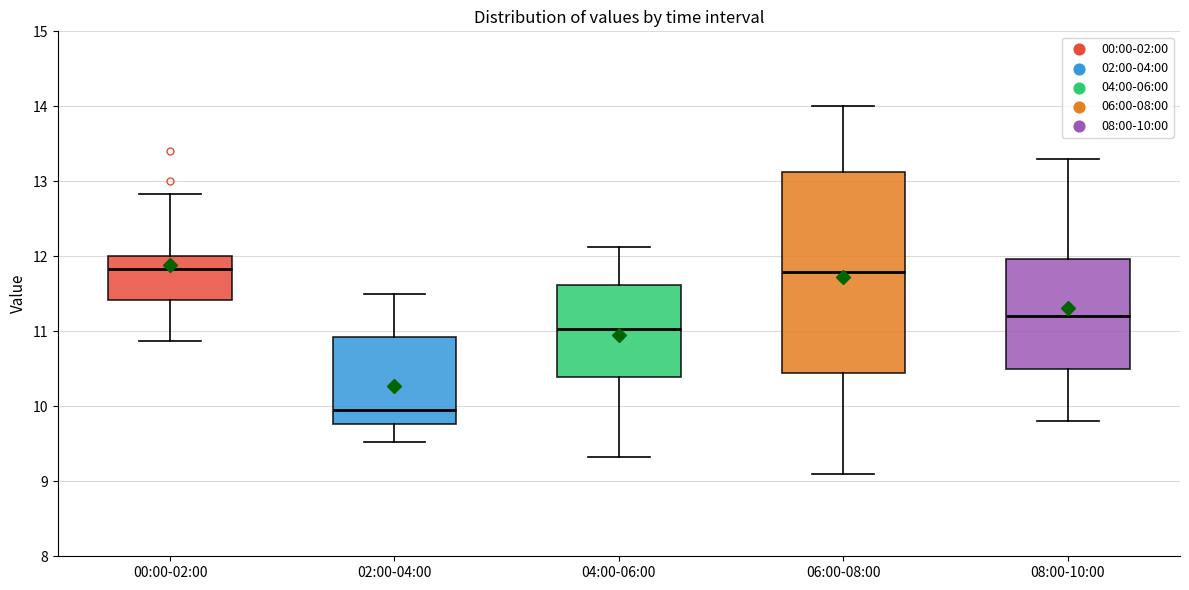

Reading left to right, transcribe this box plot: for each box, give where its median line is, the range the box spans, and where its two whiskers end, as read against the y-axis. The values are not printed on the chart, so give them approximately, as read against the axis.

00:00-02:00: median 11.8, box 11.4 to 12.0, whiskers 10.9 to 12.8
02:00-04:00: median 10.0, box 9.8 to 10.9, whiskers 9.5 to 11.5
04:00-06:00: median 11.0, box 10.4 to 11.6, whiskers 9.3 to 12.1
06:00-08:00: median 11.8, box 10.4 to 13.1, whiskers 9.1 to 14.0
08:00-10:00: median 11.2, box 10.5 to 12.0, whiskers 9.8 to 13.3